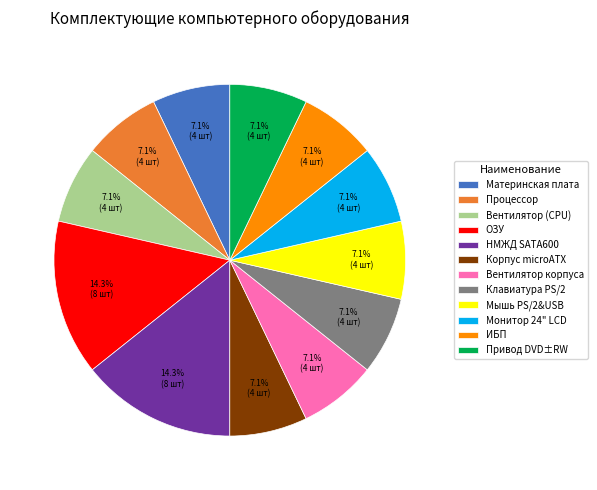

Approximately how many times larger is the value at Клавиатура PS/2 compared to Вентилятор корпуса?

1.0